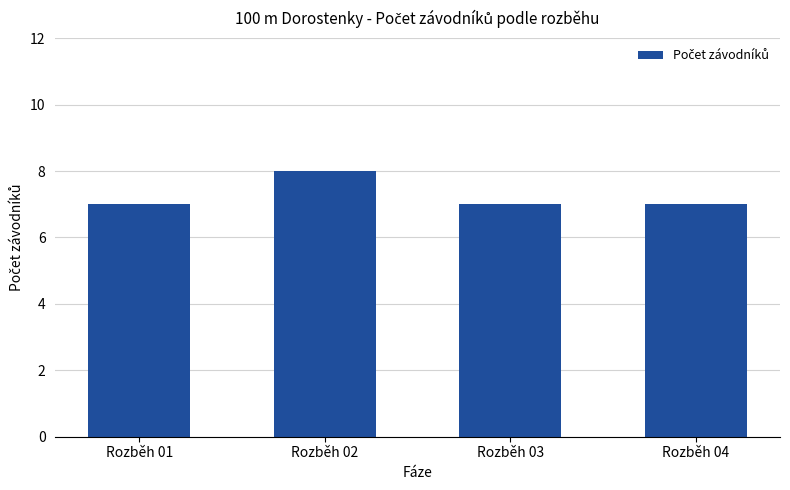

Is it true that the value at Rozběh 01 is 7?

True